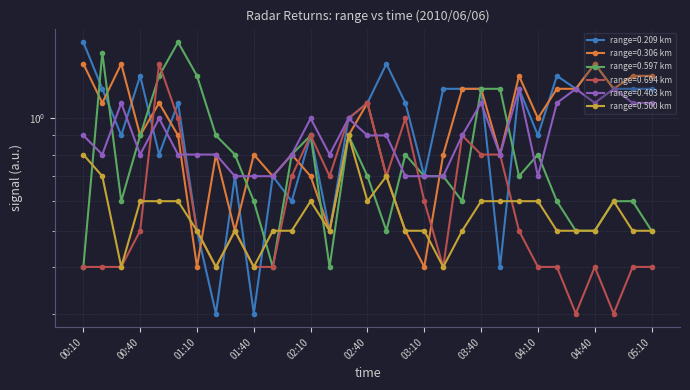

What is the label of the 30th point from the left?

05:00